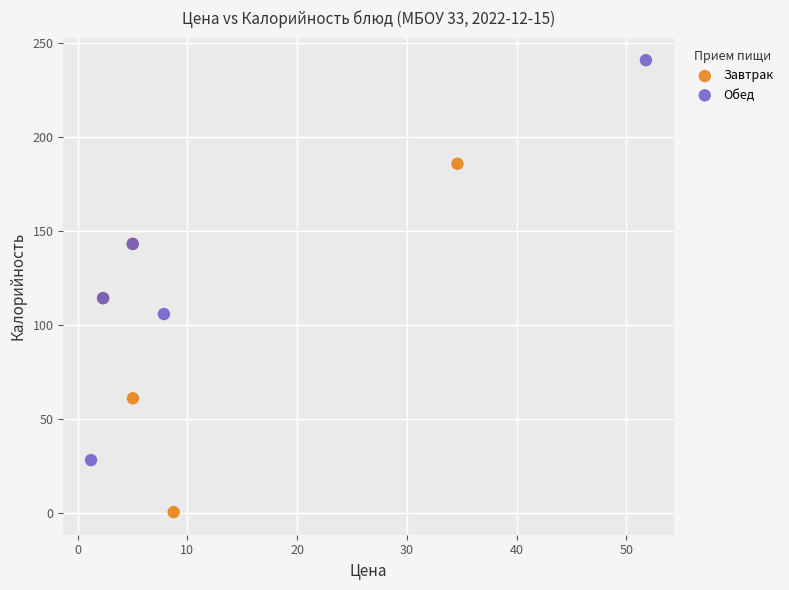

Which series reaches the maximum Y coordinate?

Обед